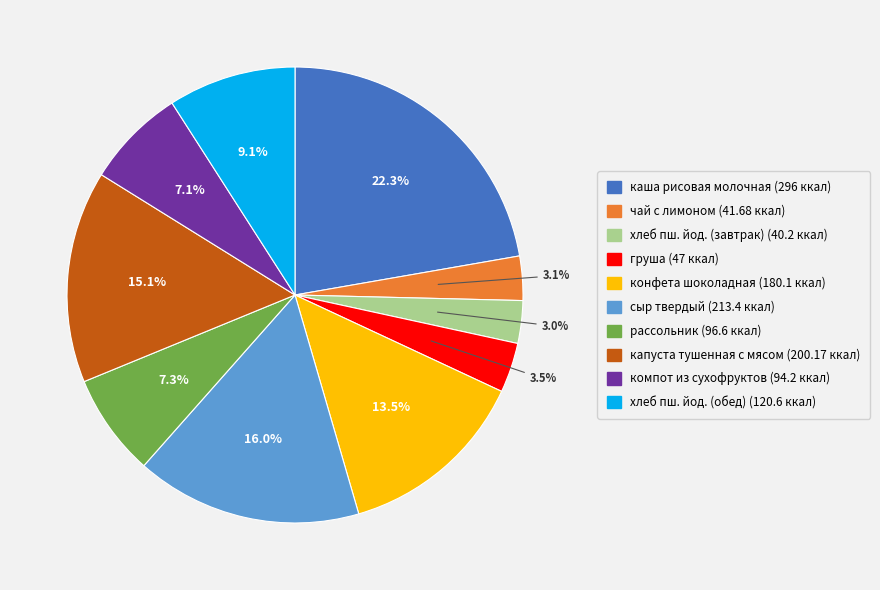

To the nearest percent, what is the average slice percentage?

10%